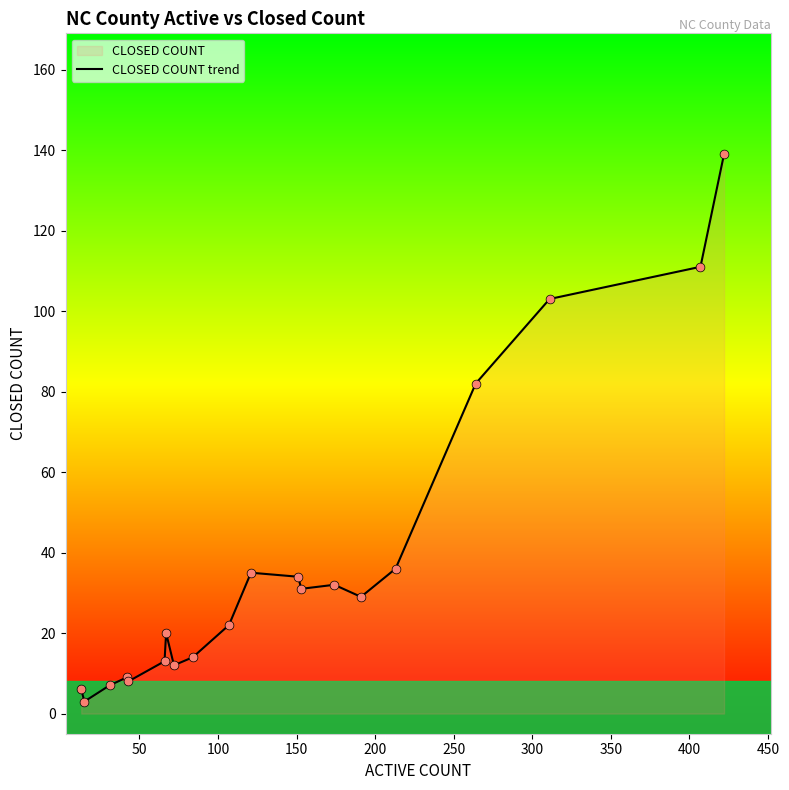

What is the greatest value displayed?

139